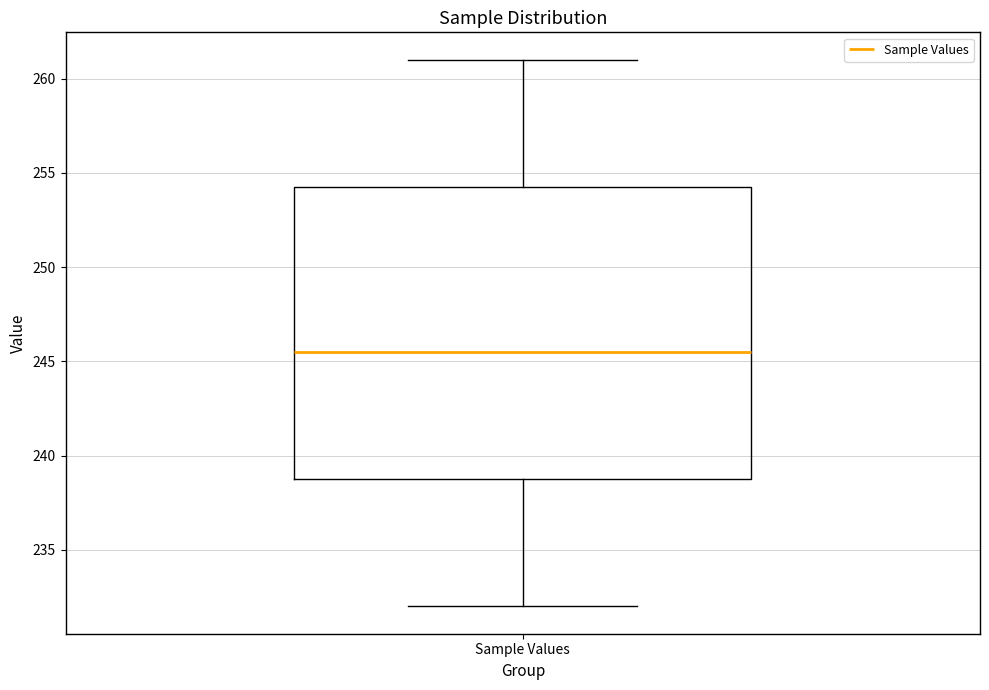

Where does the median line of the box for Sample Values sit on the y-axis? The values are not printed on the chart, so give them approximately, as read against the axis.

245.5